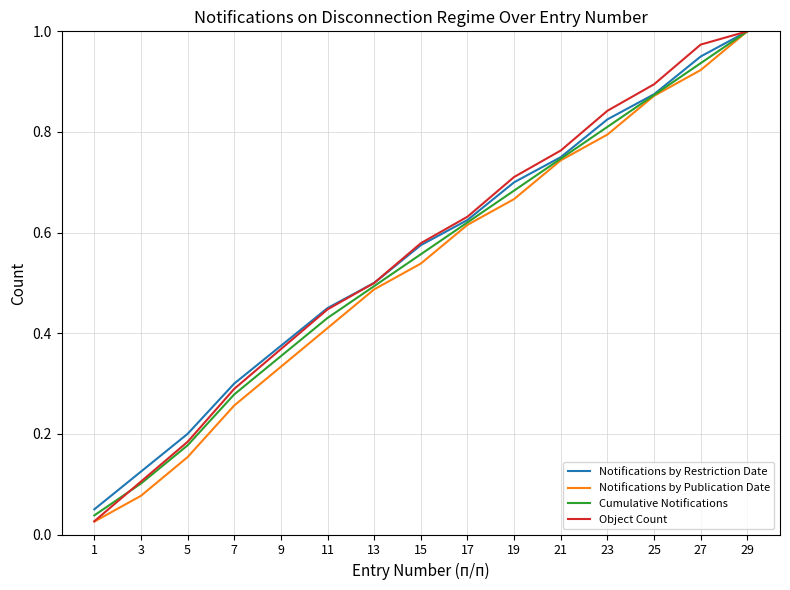

At which category does the chart reach its peak across all series?

29